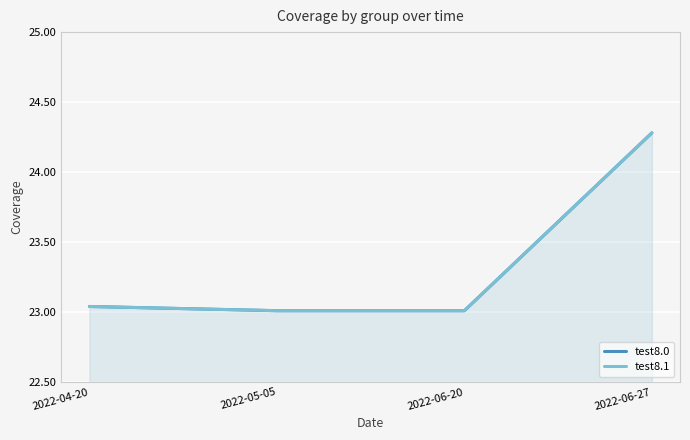

Which series has the widest spread of values?

test8.0